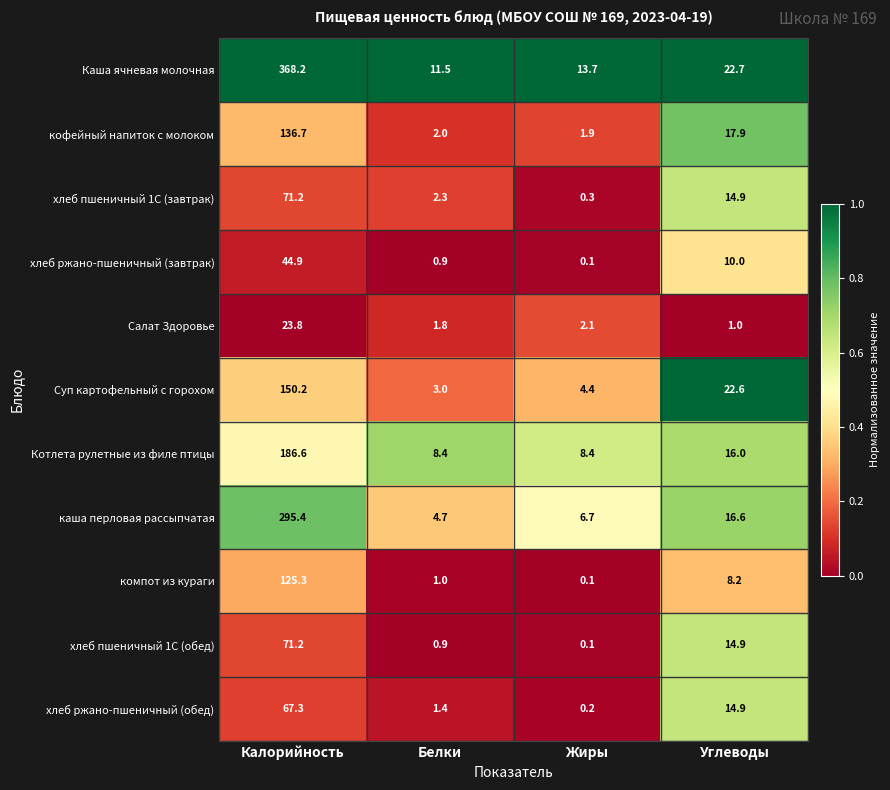

Where does the Каша ячневая молочная series first go above 22?

Калорийность